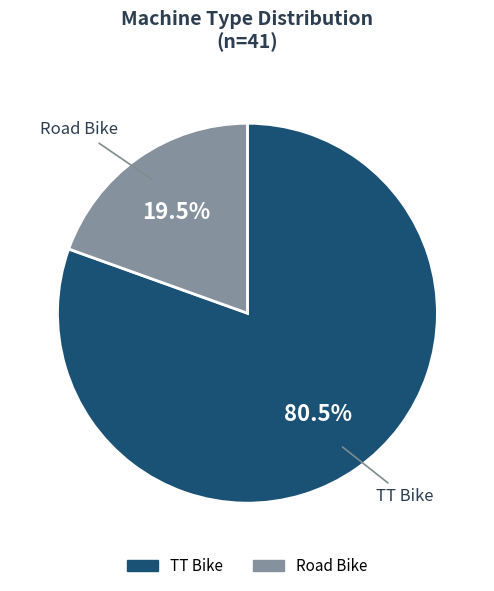

Is the sum of TT Bike and Road Bike greater than half?

Yes